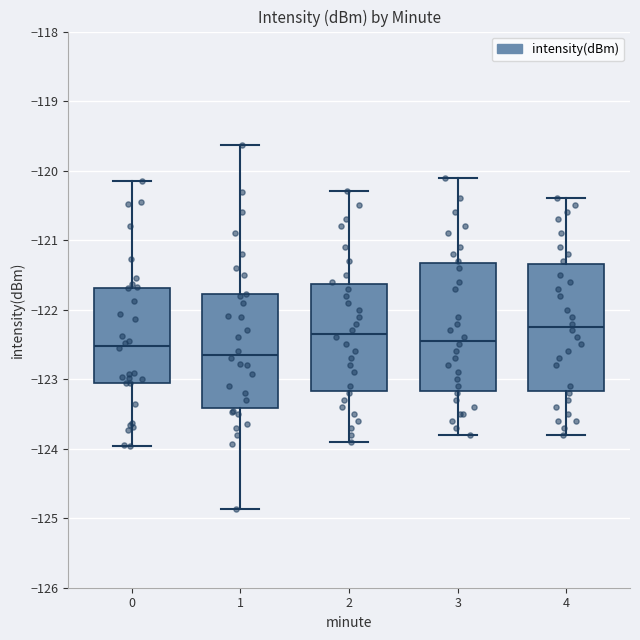

Where does the median line of the box at x = 3 sit on the y-axis? The values are not printed on the chart, so give them approximately, as read against the axis.

-122.4